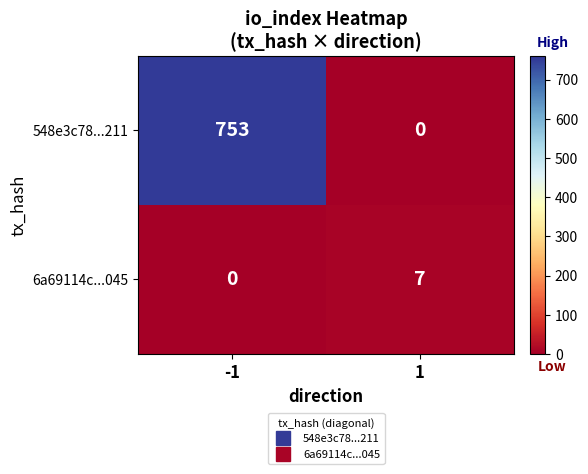

Is it true that 548e3c78...211 equals -471 at 1?

False